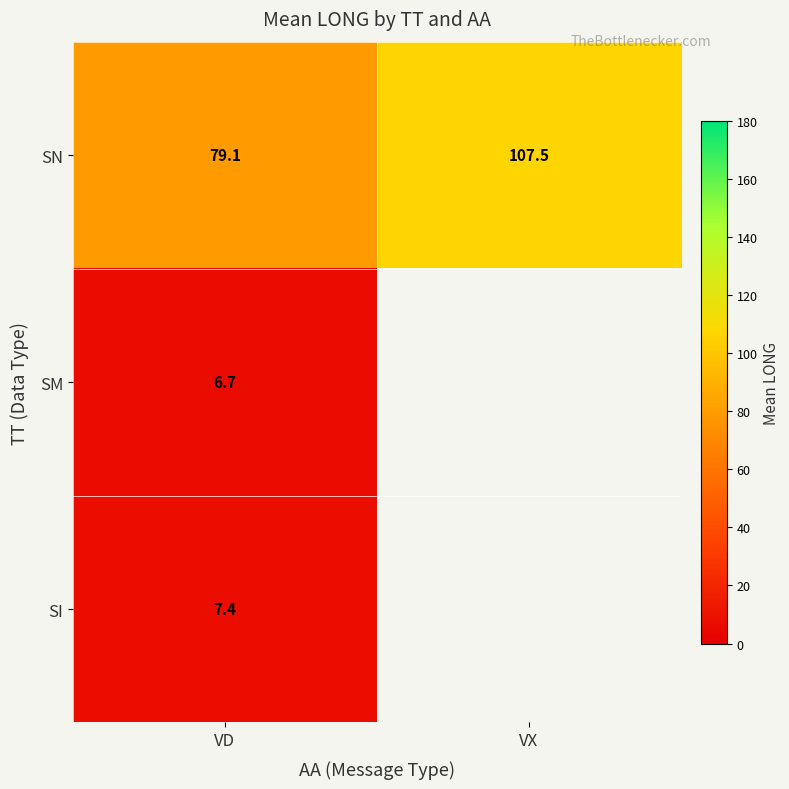

Is the value of SM at VD greater than the value of SN at VX?

No